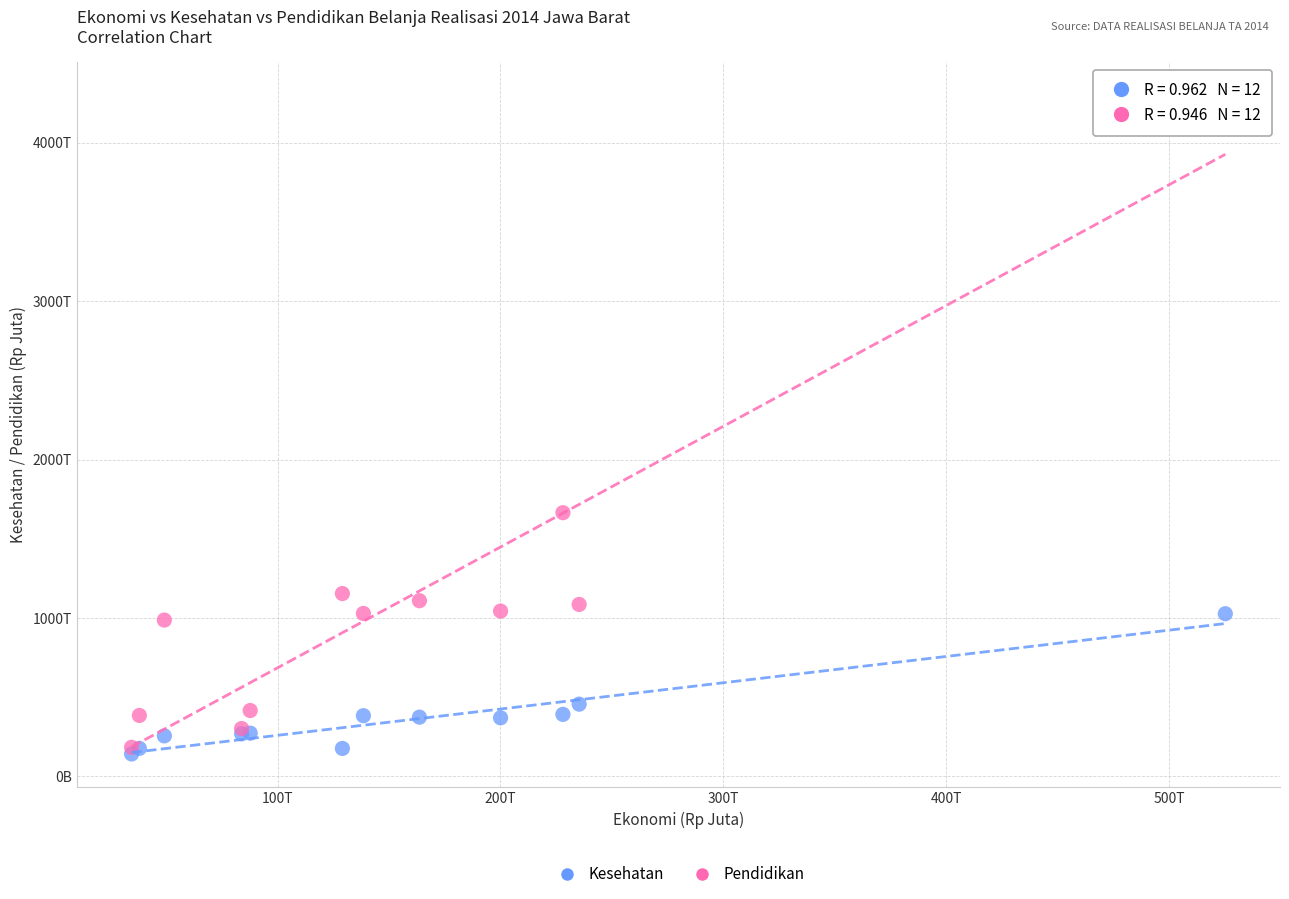

Which series has the widest spread of Y values?

Pendidikan